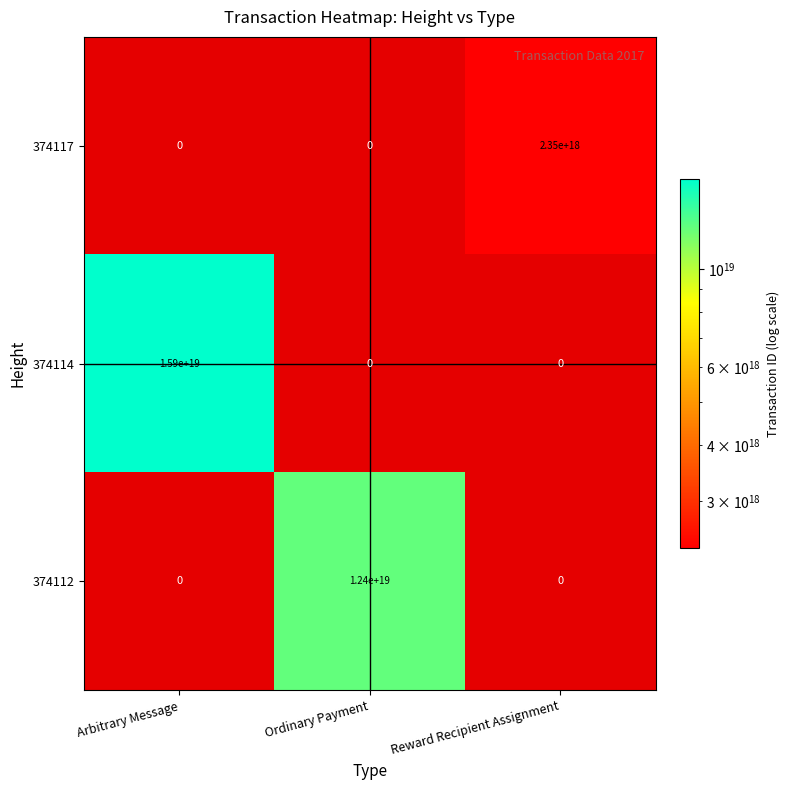

Which category has the highest value across all series?

Arbitrary Message